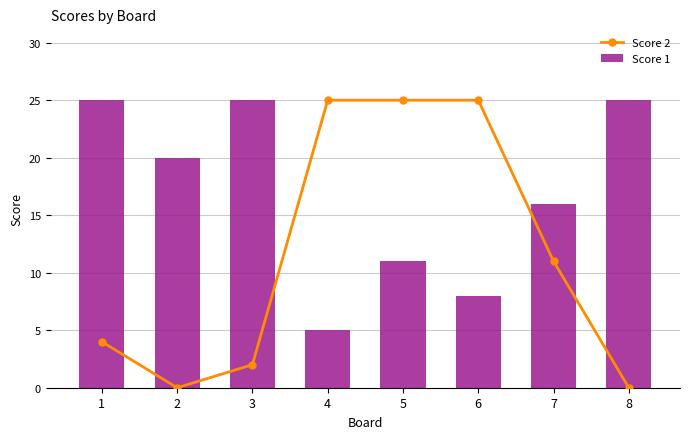

What is the sum of the Score 1 values at 3 and 5?

36